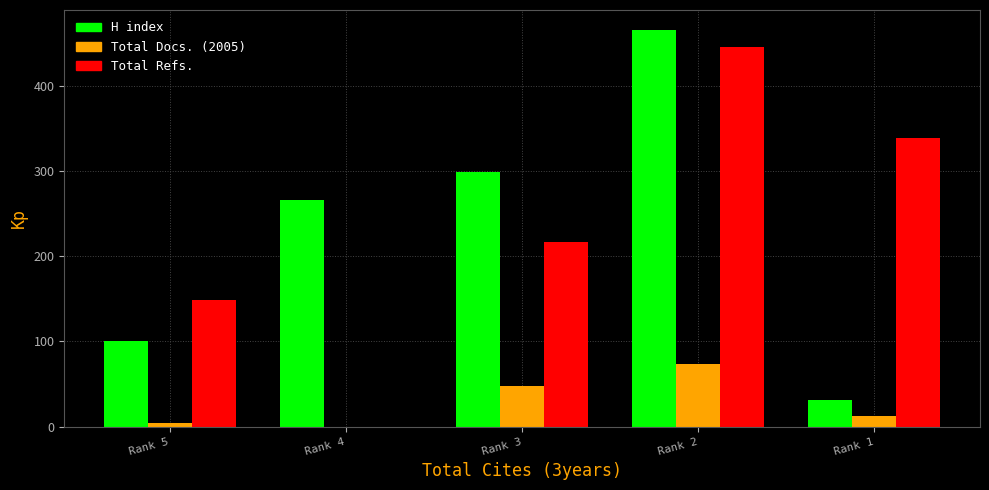

What is the maximum value for Total Refs.?

446